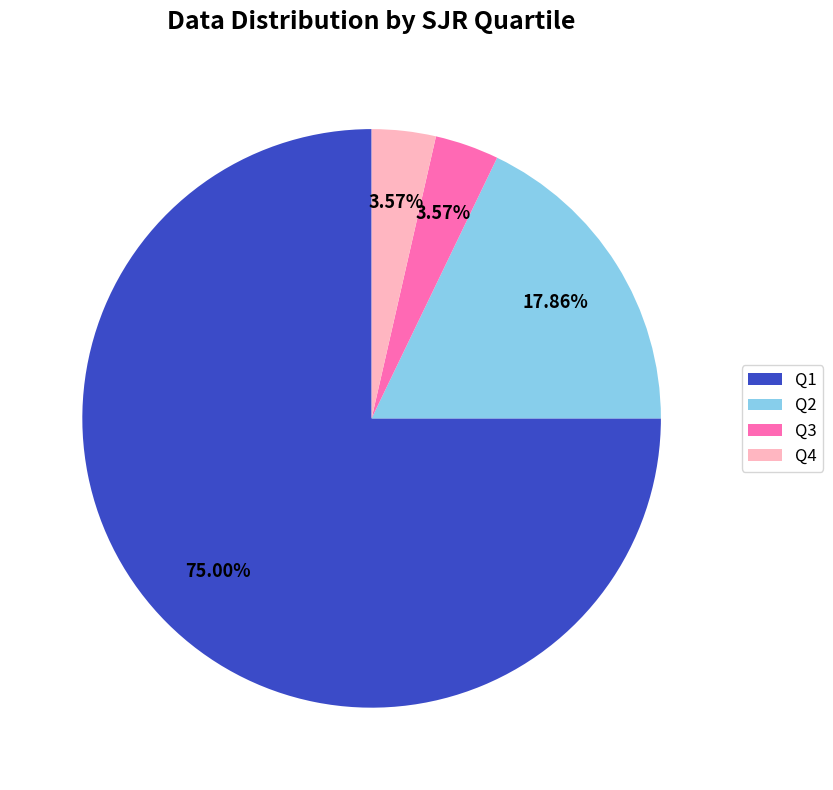

How many segments does this pie chart have?

4